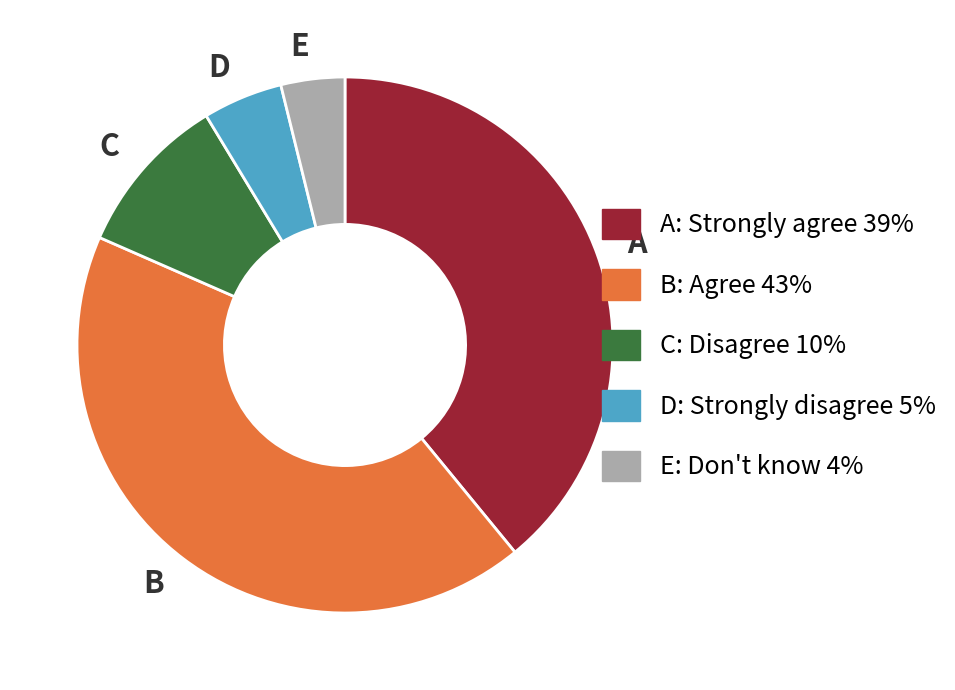

Which has a higher value, A or B?

B